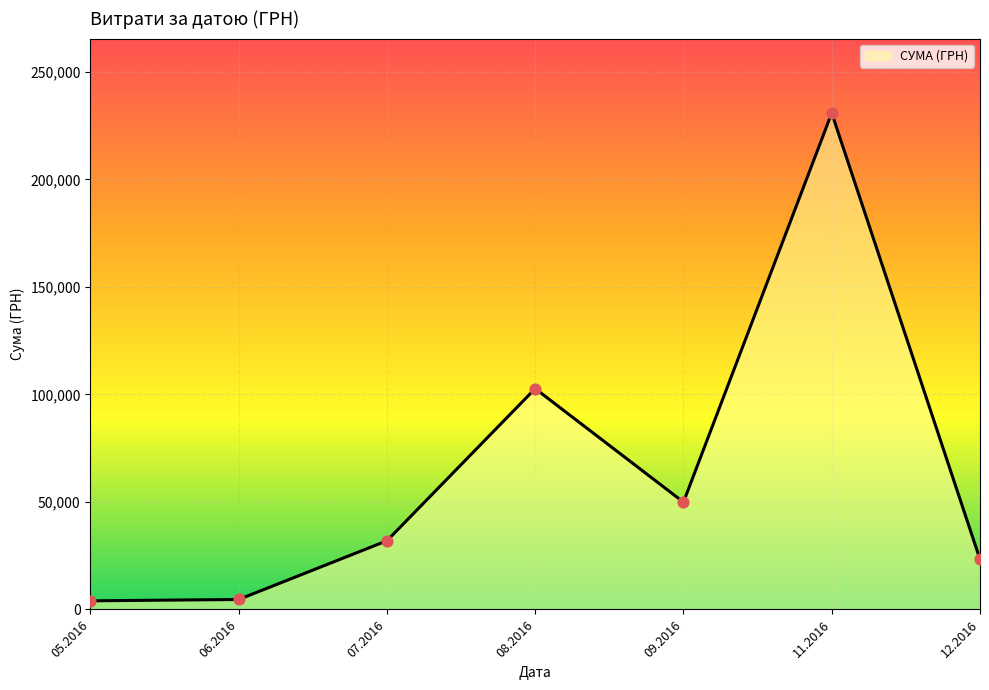

Approximately how many times larger is the value at 09.2016 compared to 07.2016?

1.6